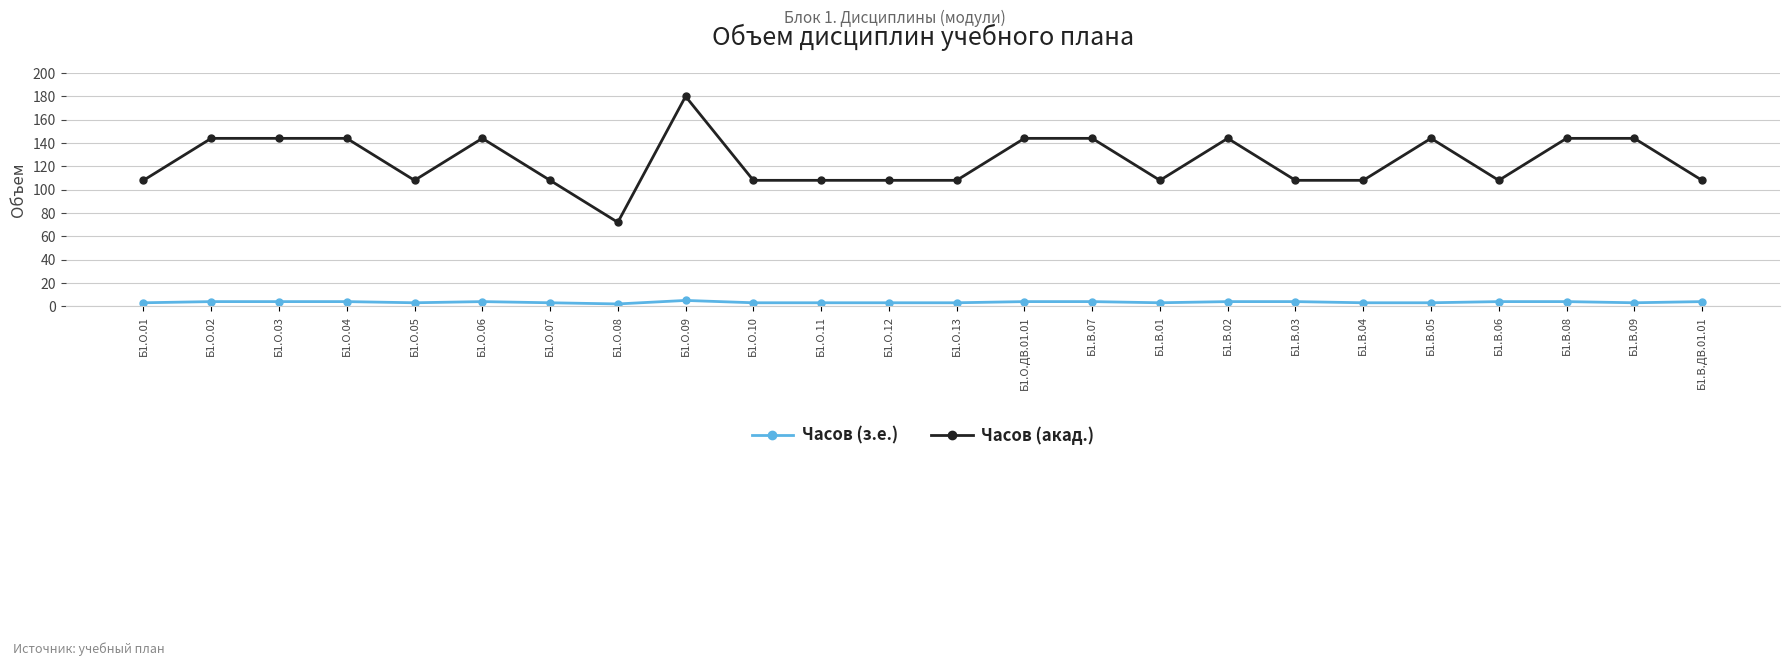

True or false: Часов (акад.) has more than 0 interior local peaks.

True